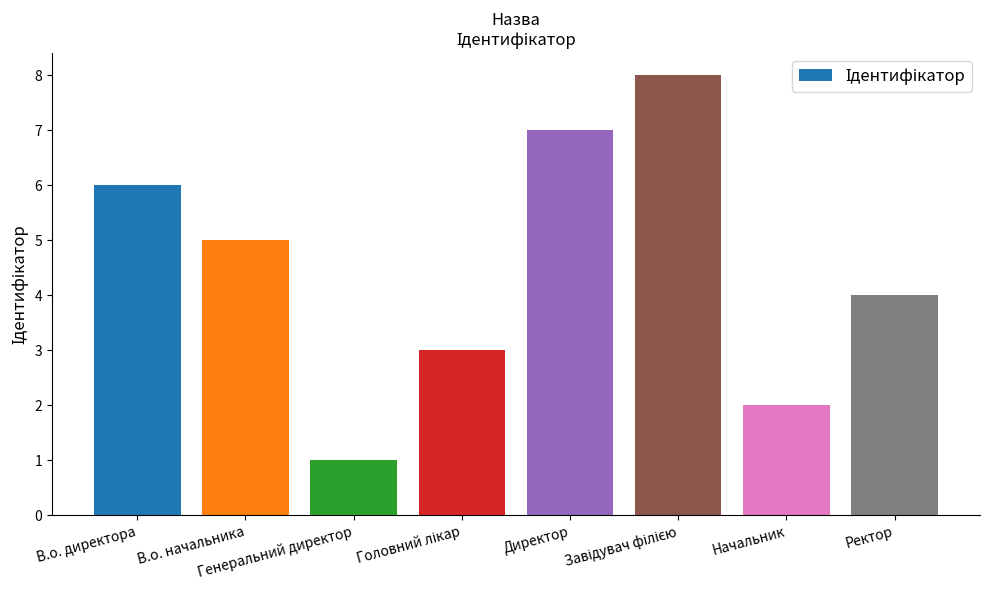

Read the value at Генеральний директор.

1